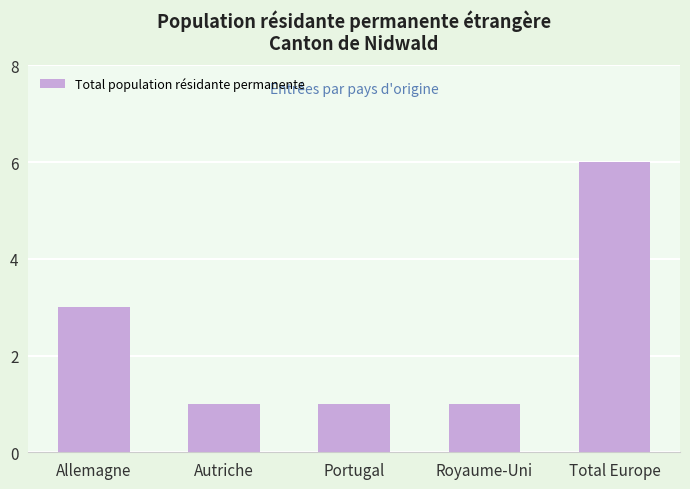

Does the chart contain any negative values?

No